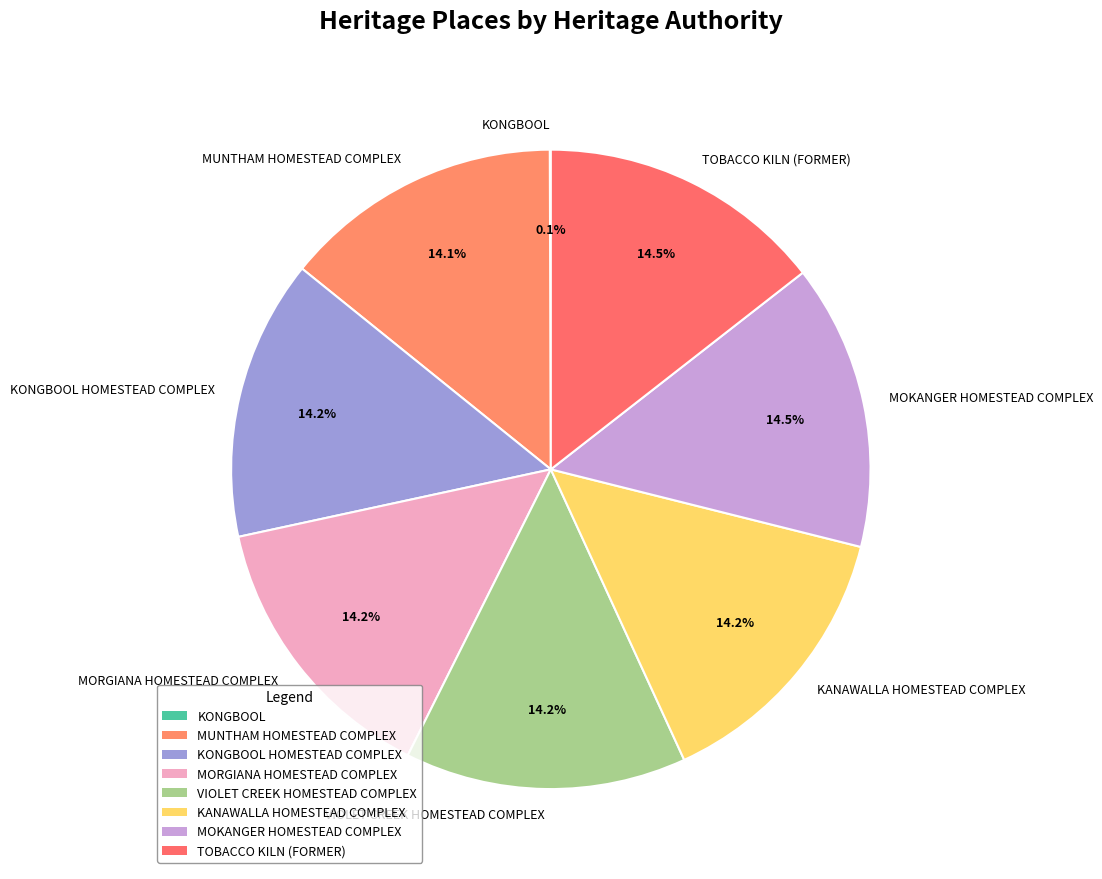

What percentage is NOT represented by TOBACCO KILN (FORMER)?

85.5%